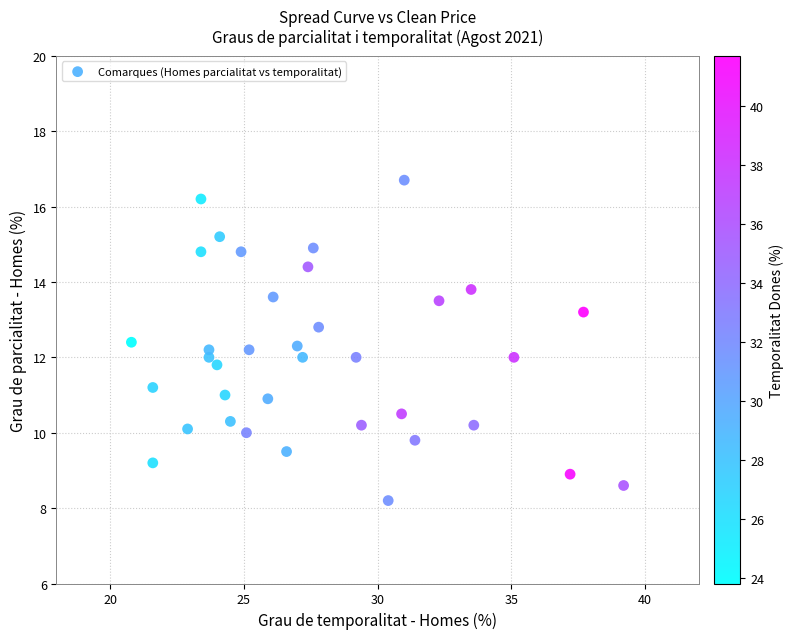

What is the range of X values (max minus min)?

18.4